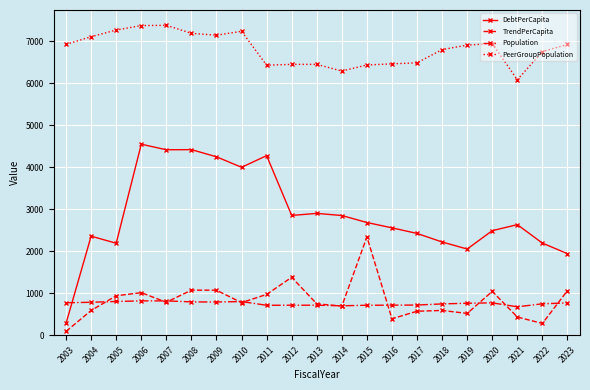

True or false: DebtPerCapita and TrendPerCapita cross at least once.

False